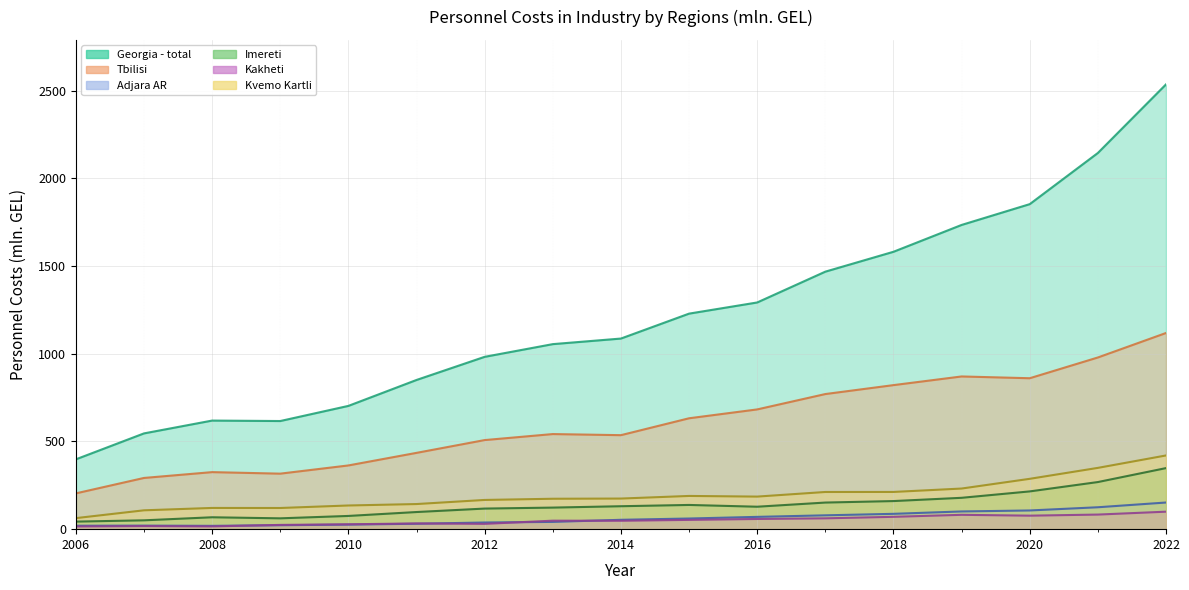

How many values in the Kakheti series are below 48?

8